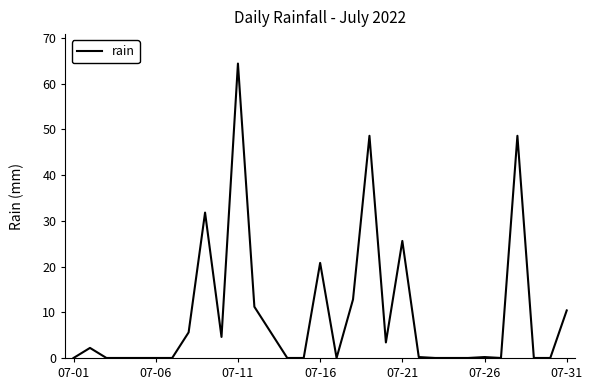

How many lines are shown in the chart?

1